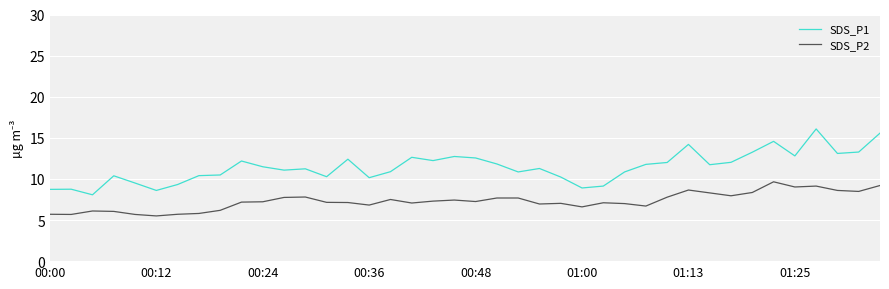

What is the minimum value for SDS_P2?

5.5